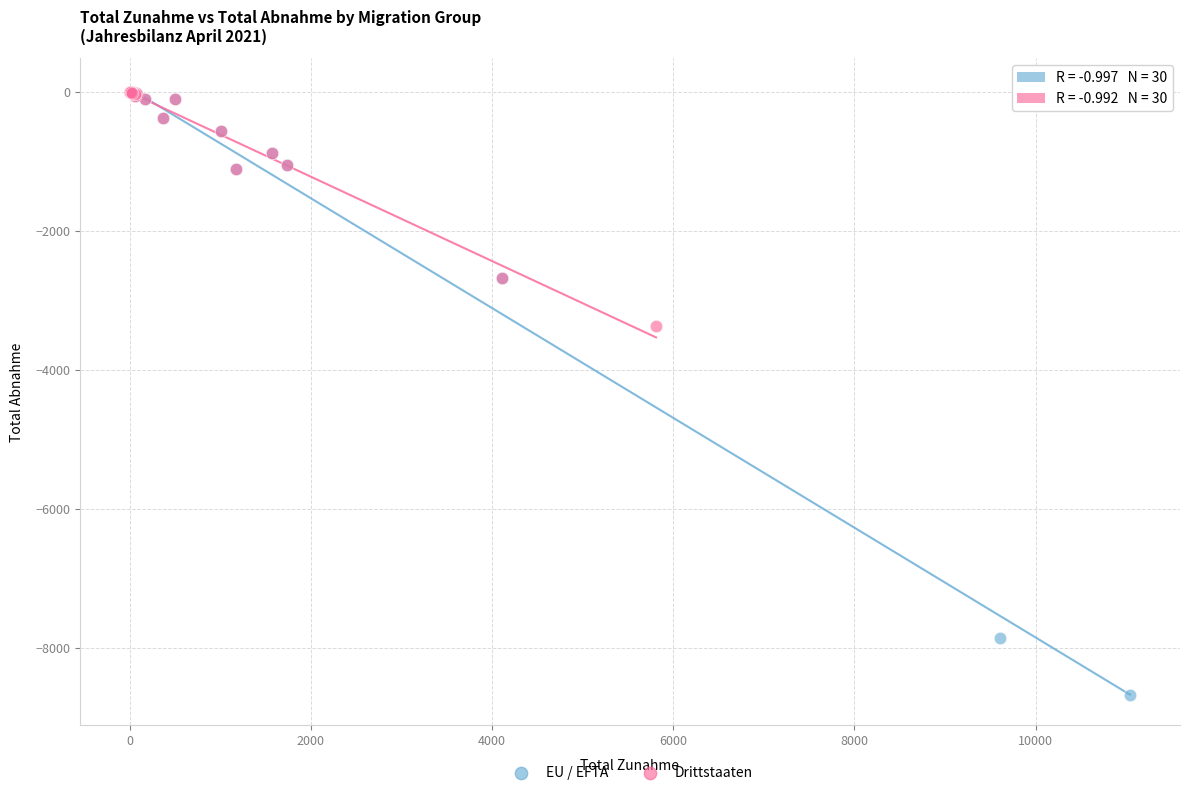

Which series has the largest Y range (max minus min)?

EU / EFTA